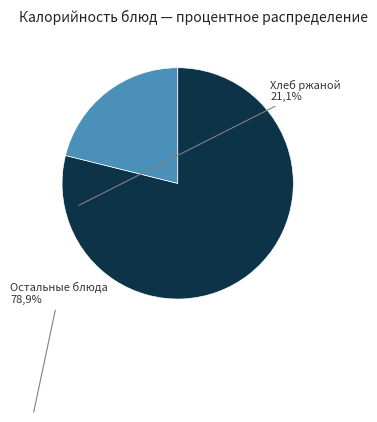

How many slices are in this pie chart?

2